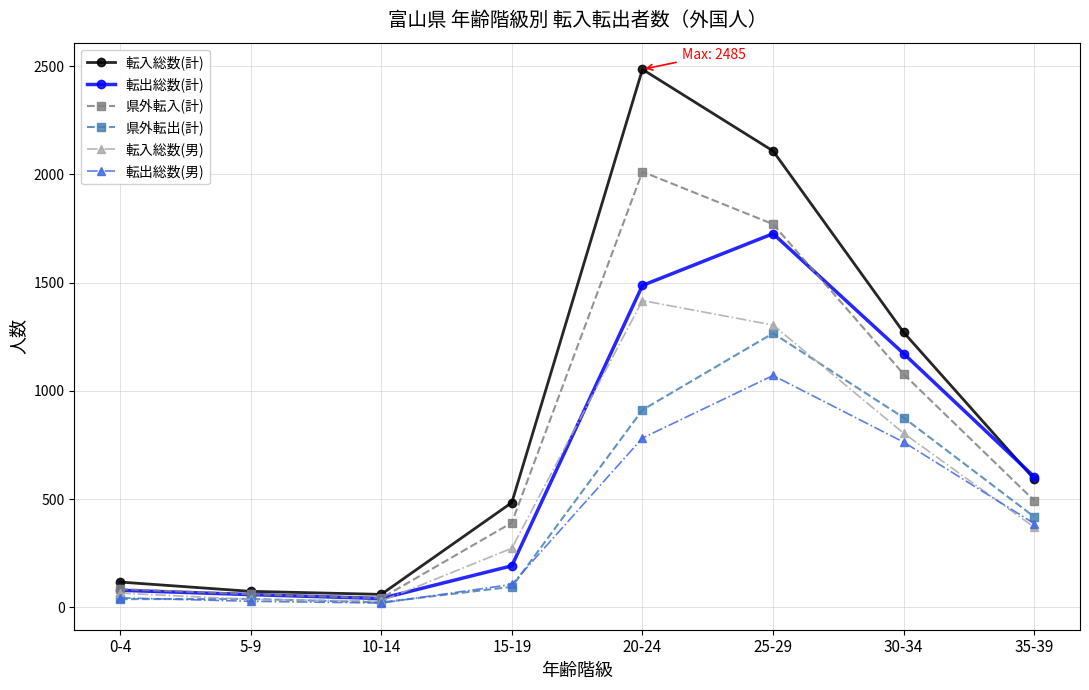

What value does the 転出総数(男) series have at 30-34, to the nearest 10?

760